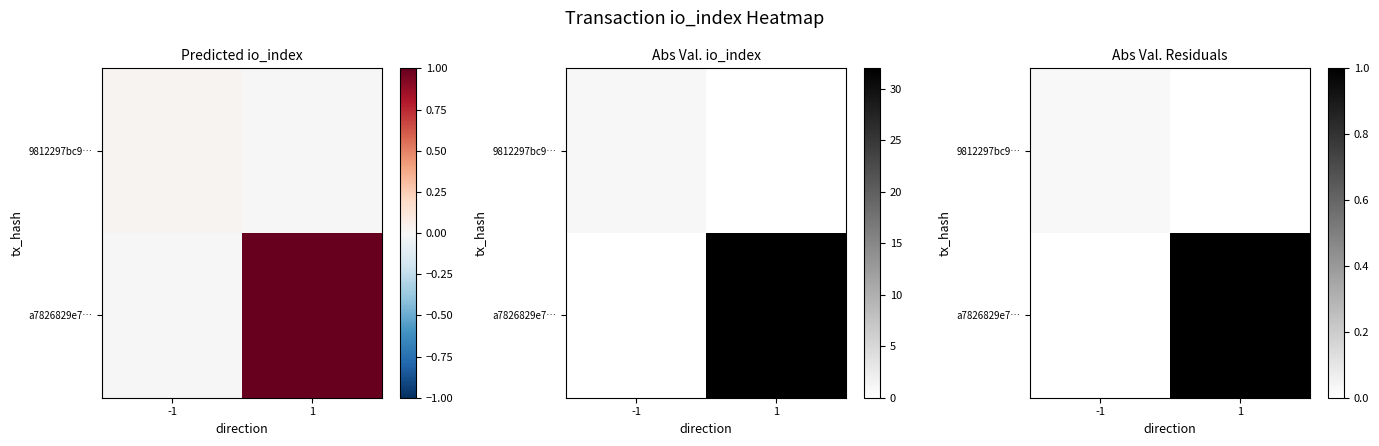

True or false: a7826829e7… has a value of 0.7 at -1.

False